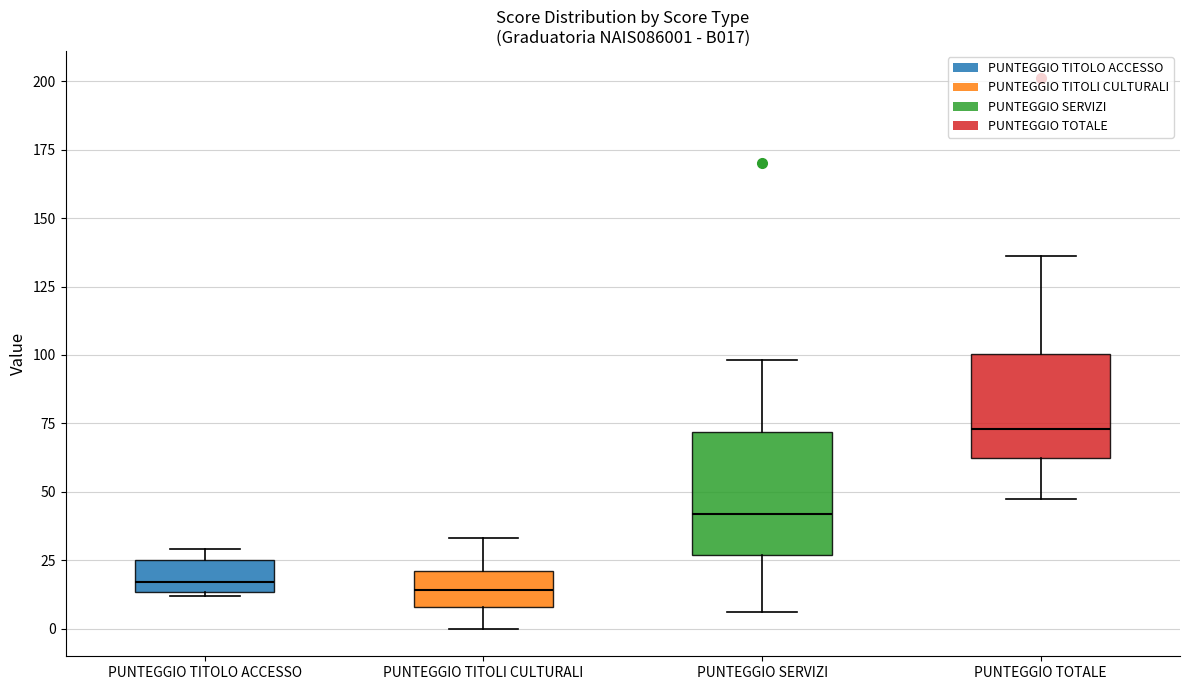

Where is the lower edge of the box for PUNTEGGIO TITOLO ACCESSO on the y-axis? The values are not printed on the chart, so give them approximately, as read against the axis.

15